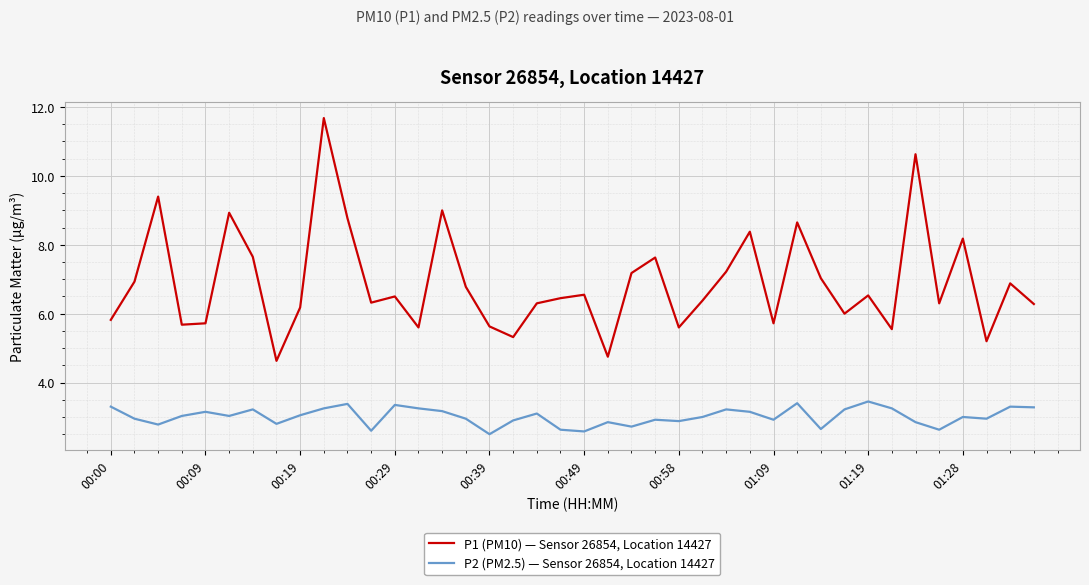

Which series has the largest total across all categories?

P1 (PM10) — Sensor 26854, Location 14427